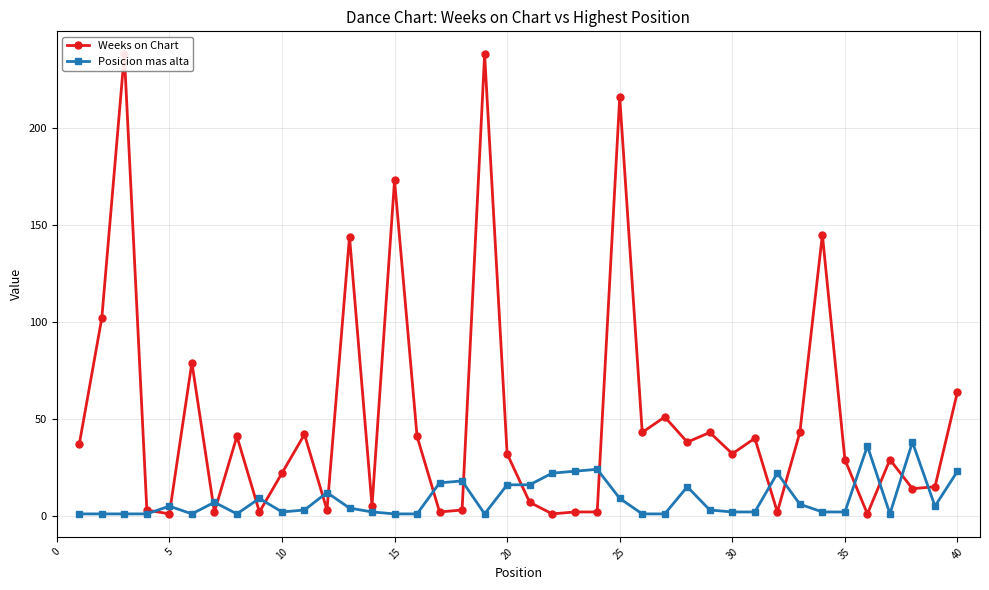

True or false: Posicion mas alta has more than 0 points higher than both neighbors.

True